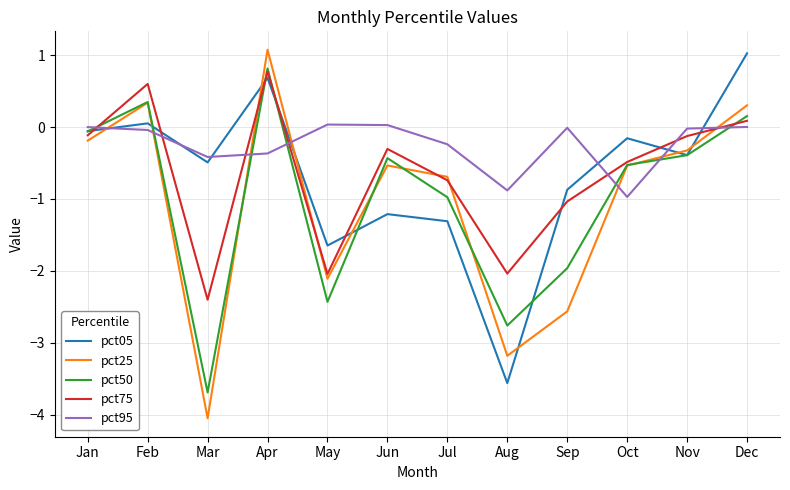

True or false: pct05 has more than 1 points higher than both neighbors.

True